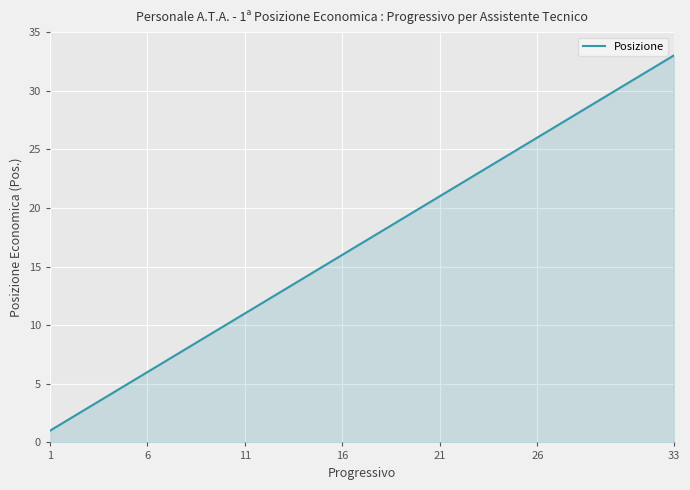

What is the difference between the maximum and minimum values?

32